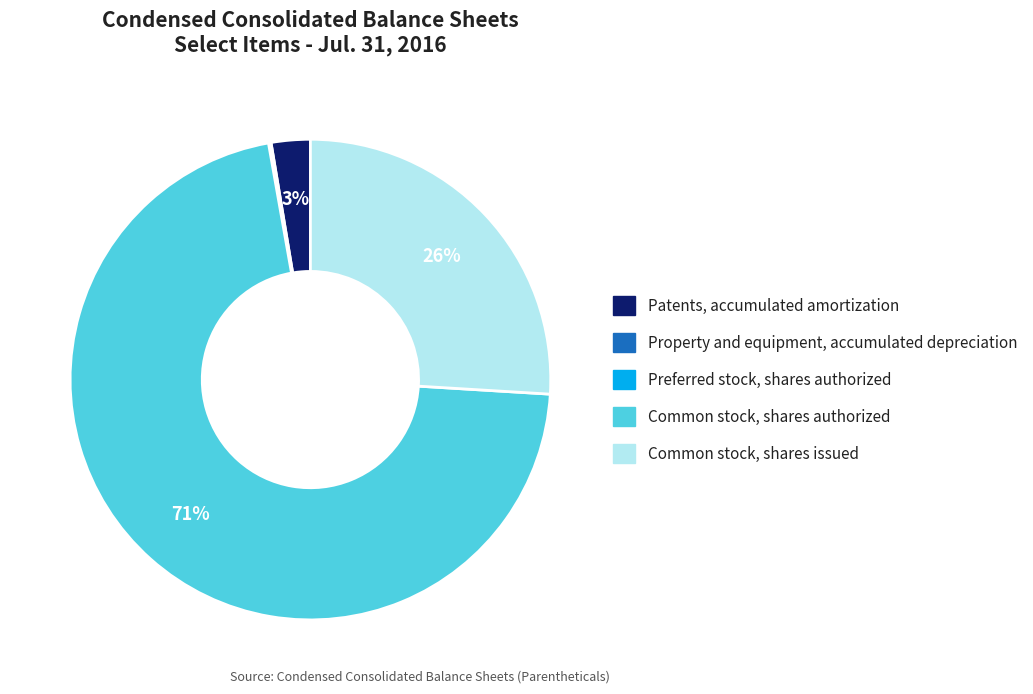

Which slice is the largest?

Common stock, shares authorized